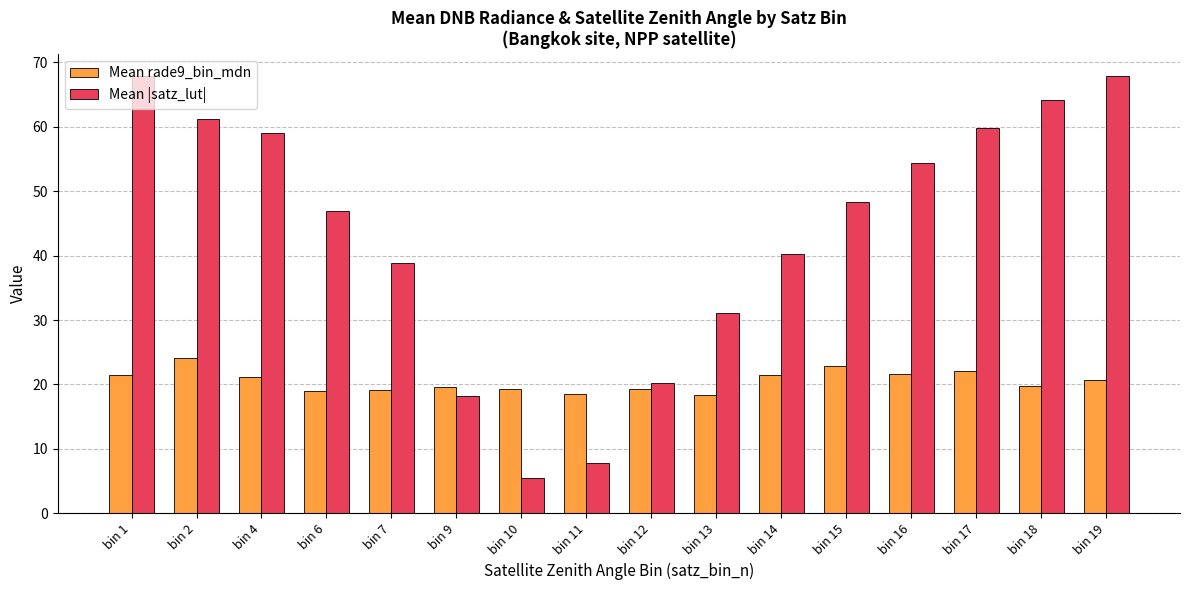

List the series in order of their peak value, lowest first.

Mean rade9_bin_mdn, Mean |satz_lut|